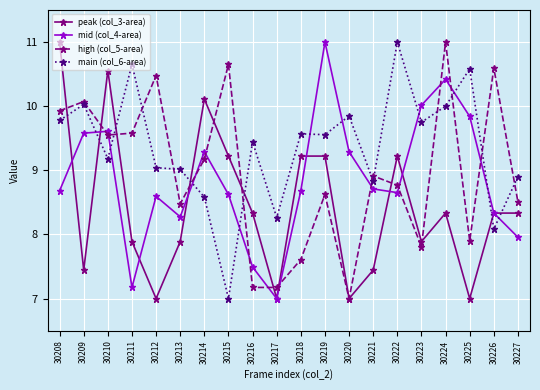

At how many categories does at least one series exceed 7?

20